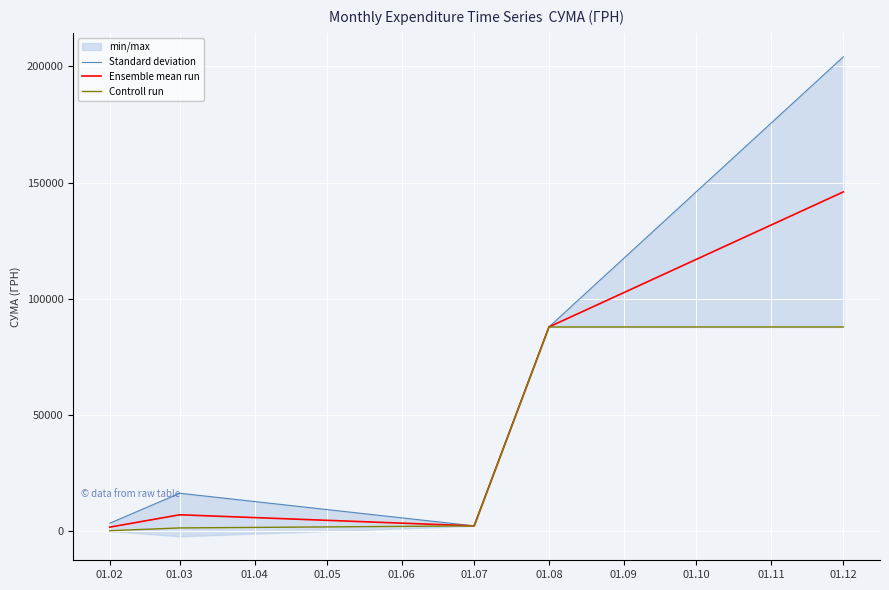

What is the total value across all series at 01.02?

5165.8